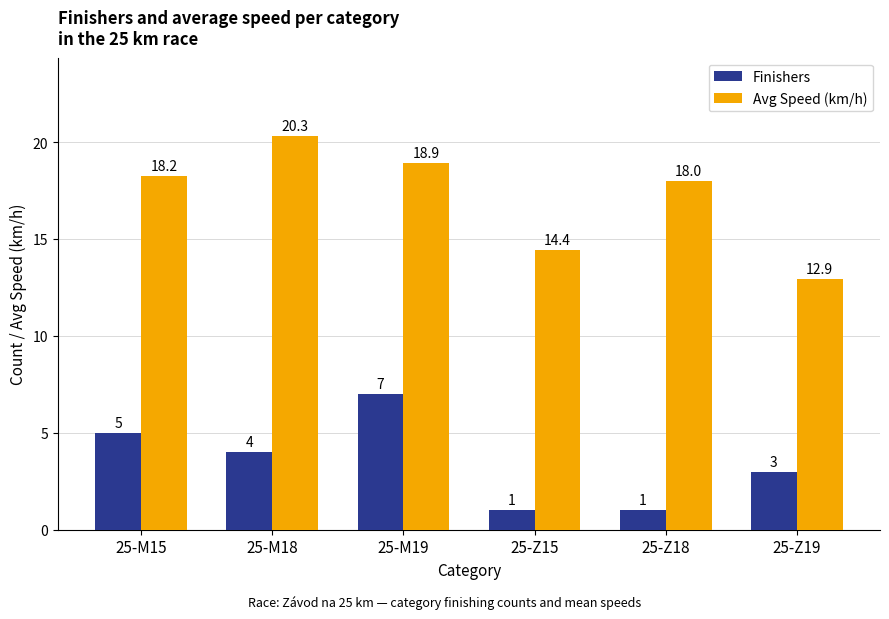

Reading right to left, what are all the values shown in this chart?

Finishers: 3.0	1.0	1.0	7.0	4.0	5.0
Avg Speed (km/h): 12.9	18.0	14.4	18.9	20.3	18.2